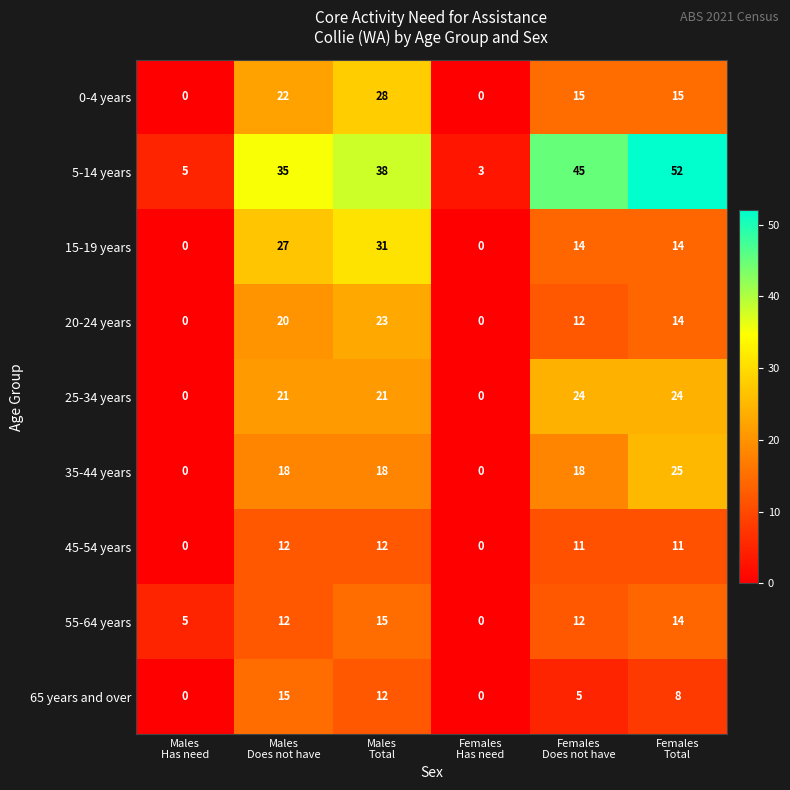

How many 25-34 years values are between 0 and 24?

6